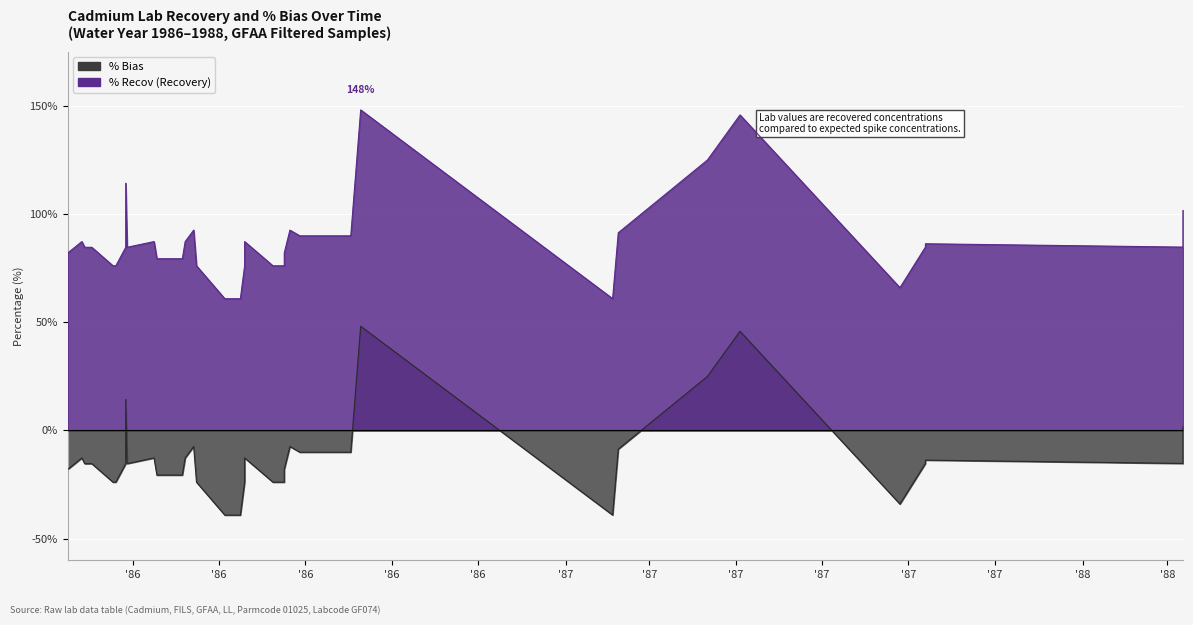

At which label does % Recov reach its peak?

1986-09-09